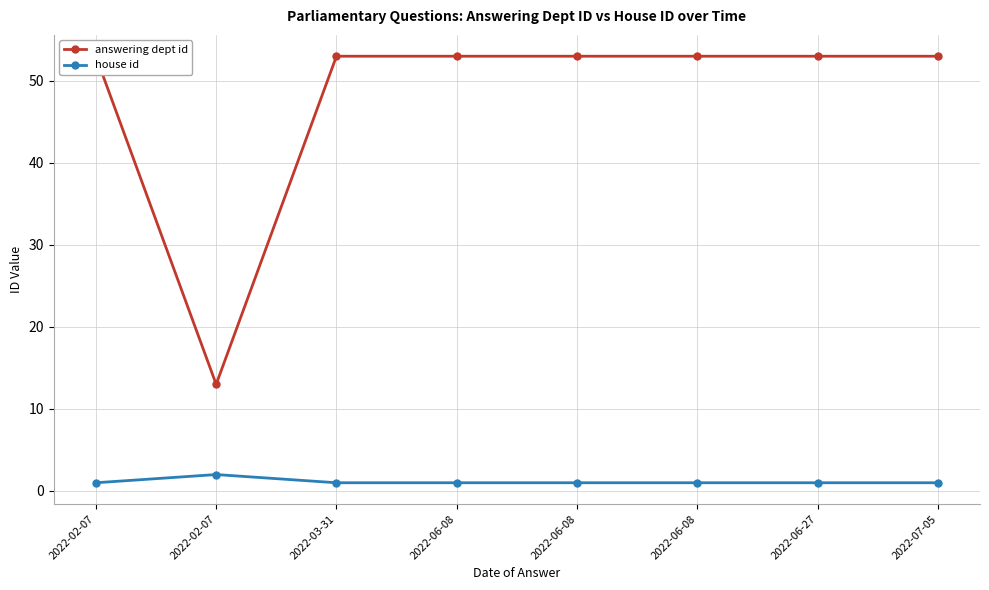

Which series has the widest spread of values?

answering dept id